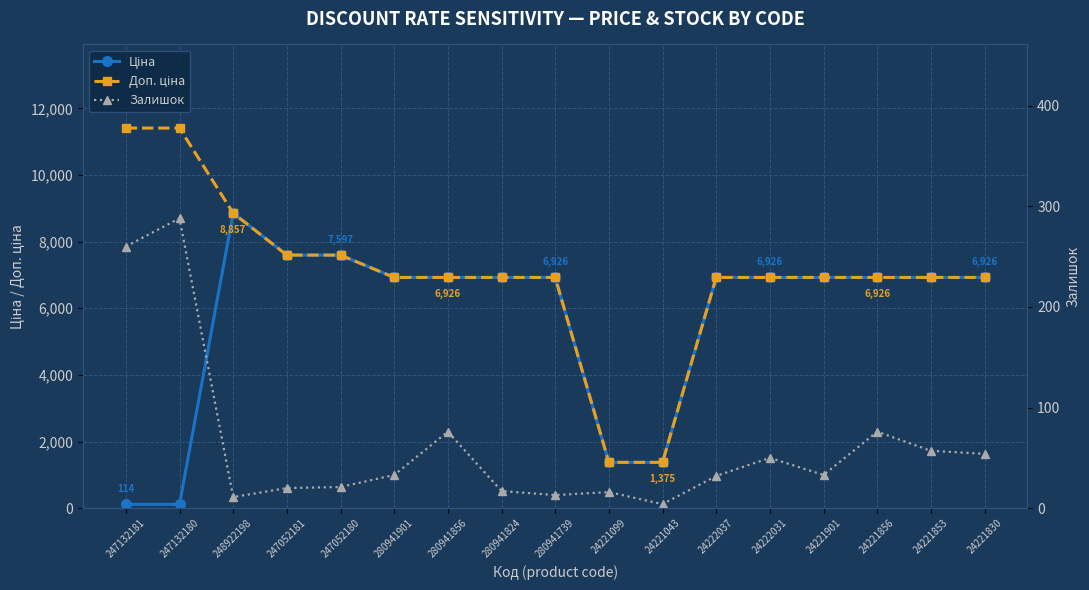

At which category is the sum across all series the highest?

248922198